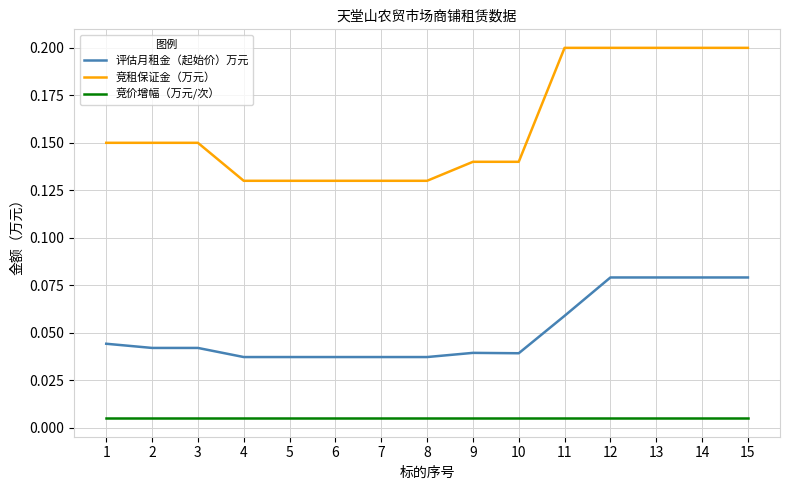

Which series has the largest total across all categories?

竞租保证金（万元）